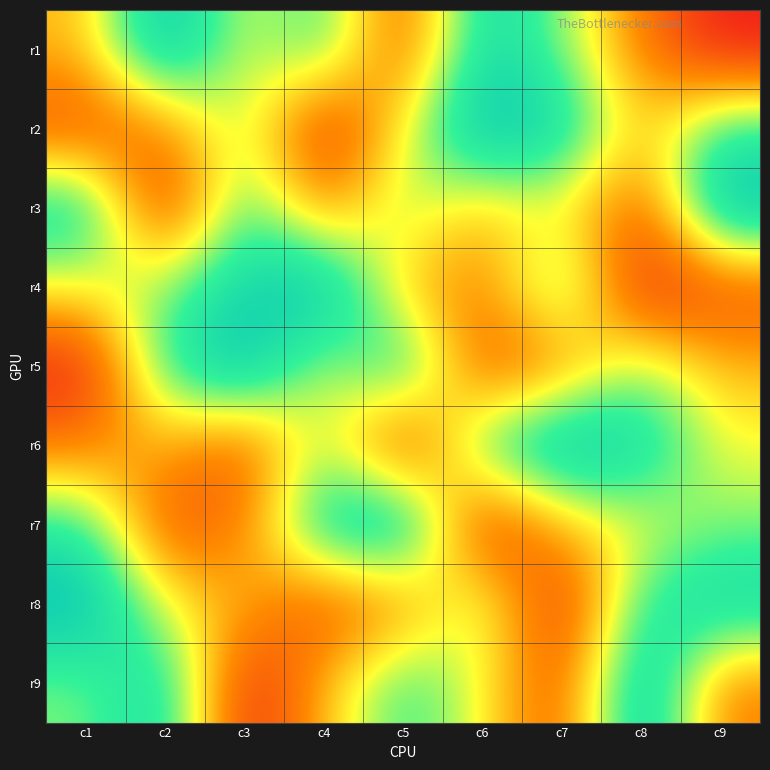

Which has a higher value, c7 or c6?

c6